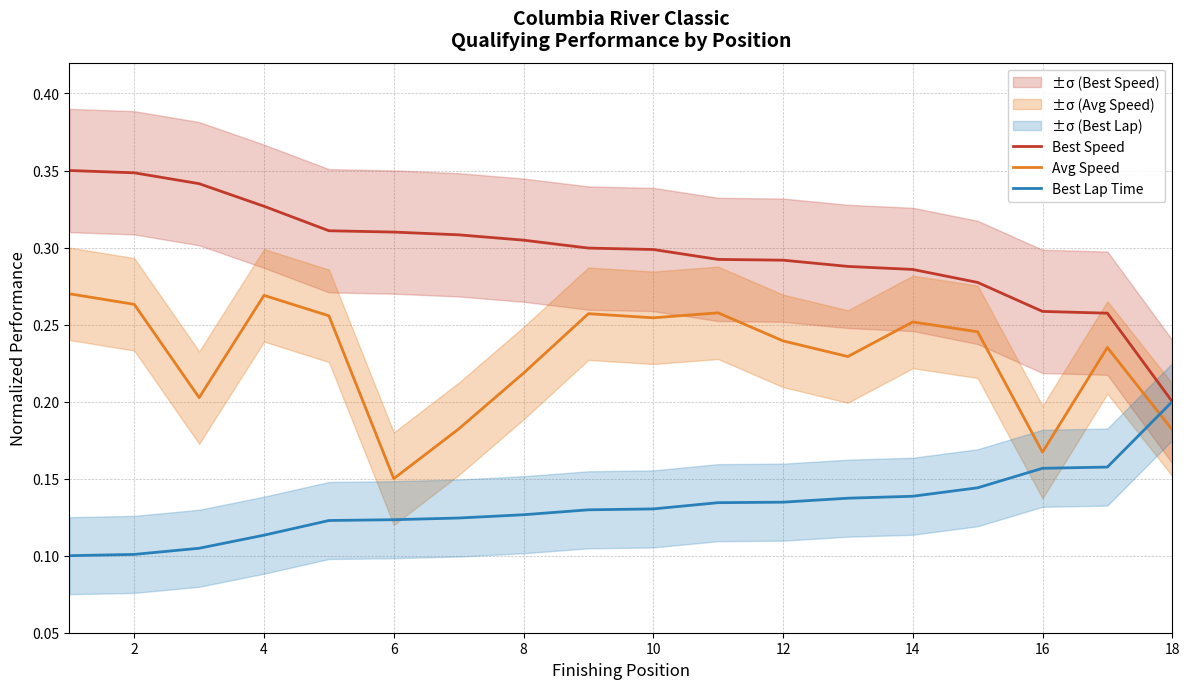

How many distinct data groups are displayed?

3